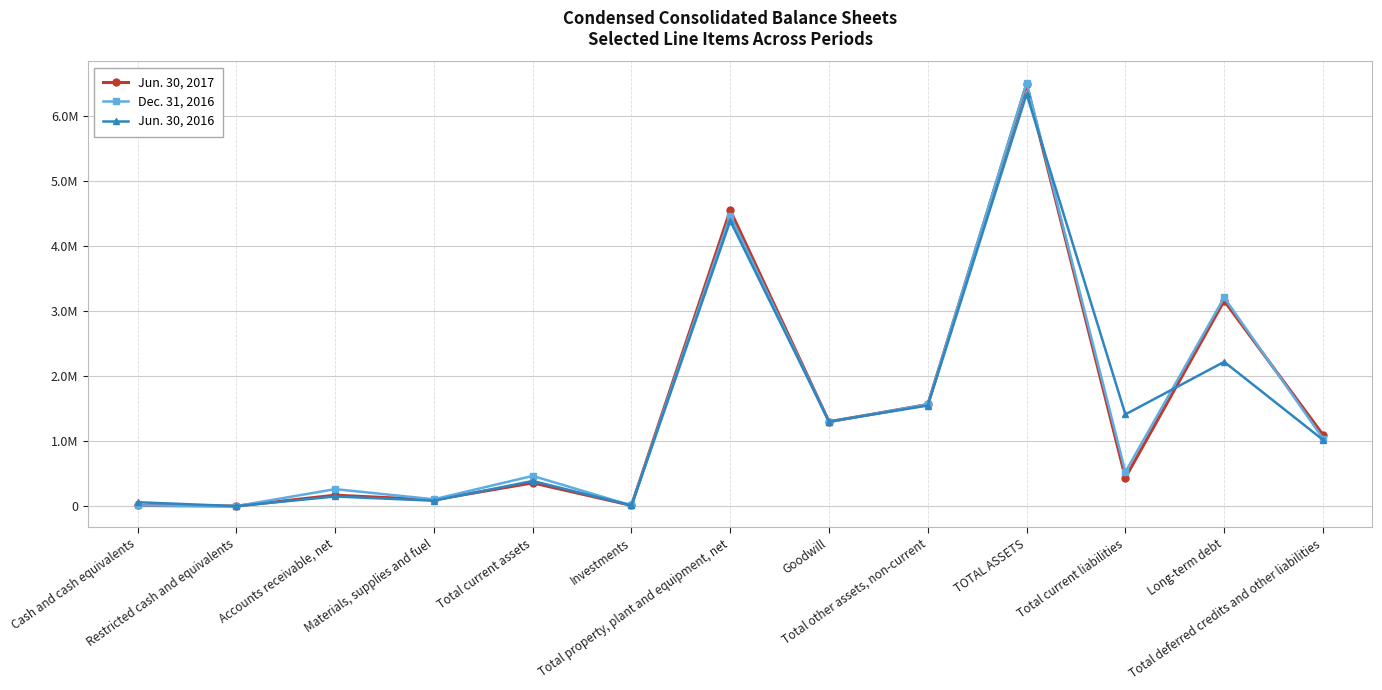

What is the approximate value of Jun. 30, 2017 at Cash and cash equivalents, to the nearest 50?

11600